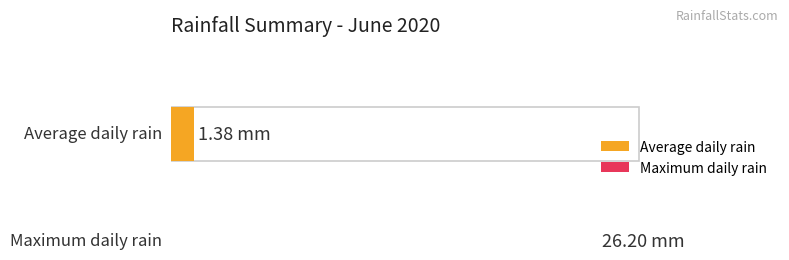

What is the greatest value displayed?

26.2